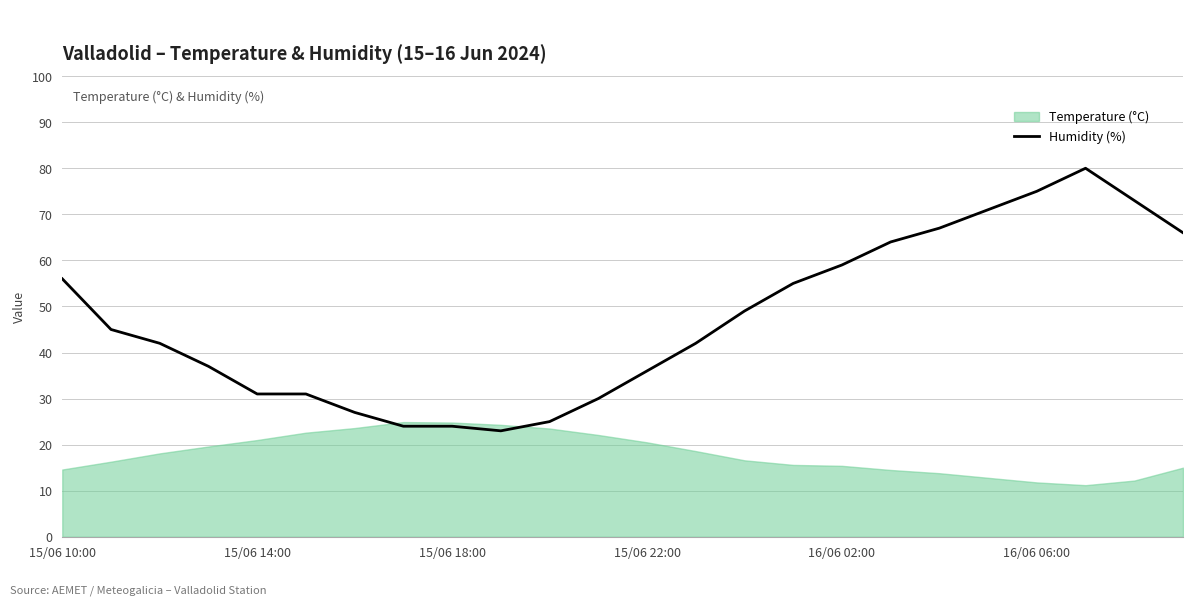

What is the maximum value shown in the chart?

80.0